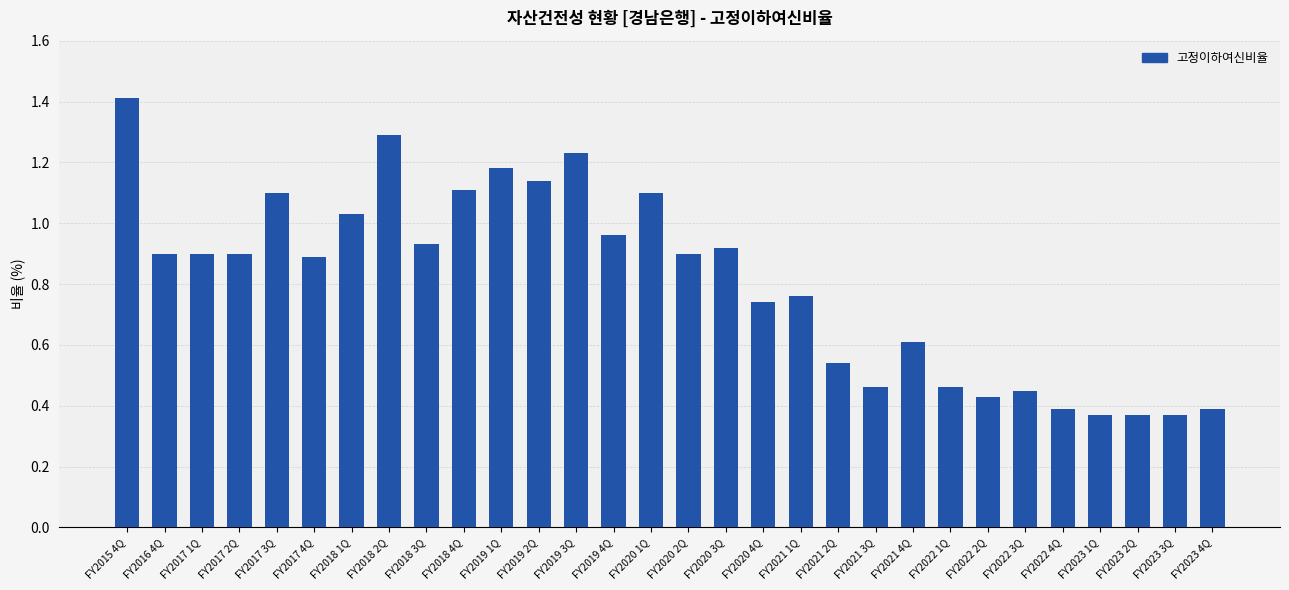

What is the label of the 1st bar from the left?

FY2015 4Q